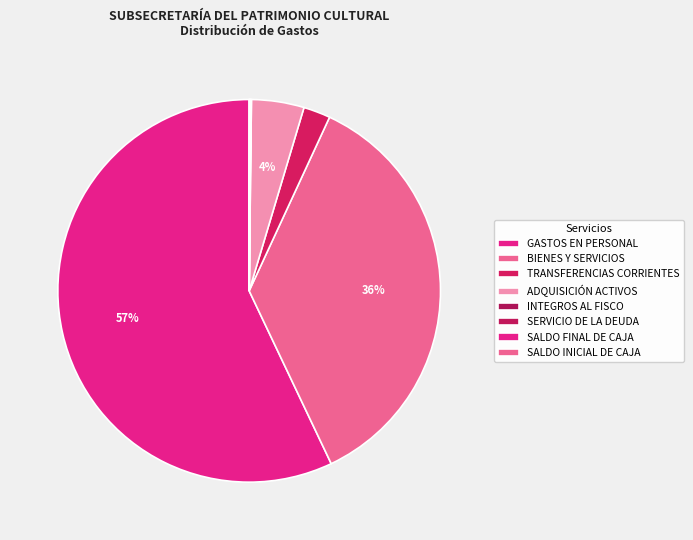

Is it true that INTEGROS AL FISCO is 7% of the pie?

False